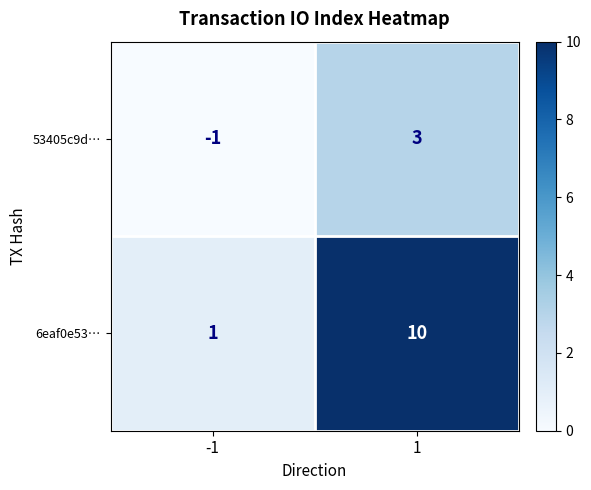

Reading left to right, transcribe all the data shown in this chart.

53405c9d…: -1=-1	1=3
6eaf0e53…: -1=1	1=10